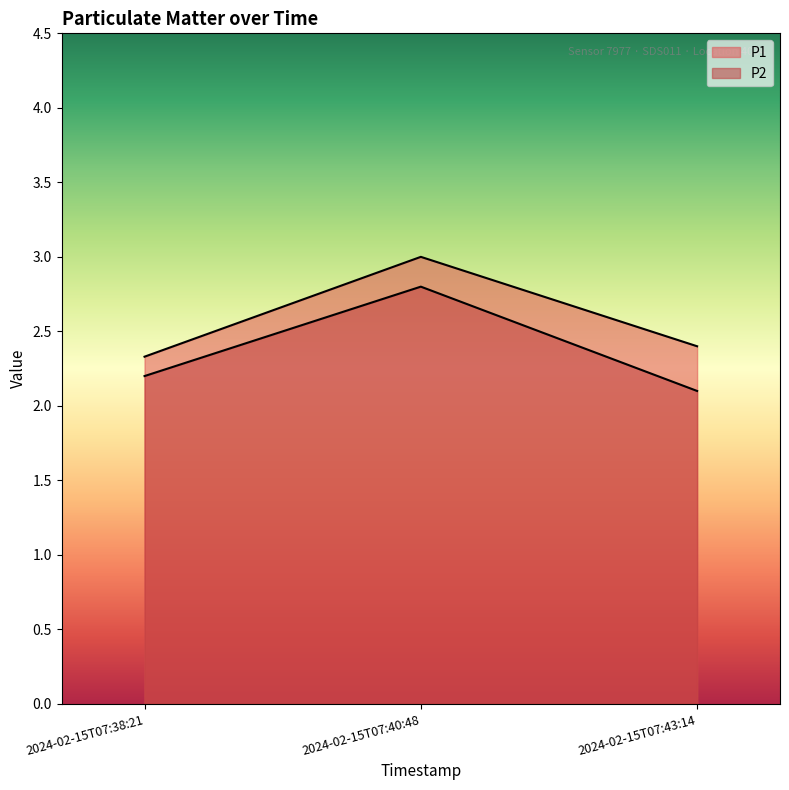

What is the label of the 3rd point from the right?

2024-02-15T07:38:21